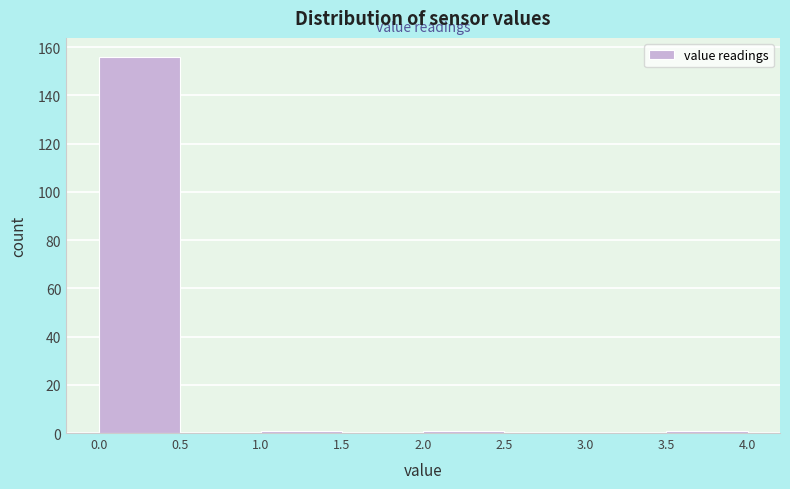

Reading left to right, list every bar in this chart as the range it spans on the x-axis followed by its height. The values are not printed on the chart, so give them approximately, as read against the axis.

0.0 to 0.5: 156
0.5 to 1.0: 0
1.0 to 1.5: under 2
1.5 to 2.0: 0
2.0 to 2.5: under 2
2.5 to 3.0: 0
3.0 to 3.5: 0
3.5 to 4.0: under 2